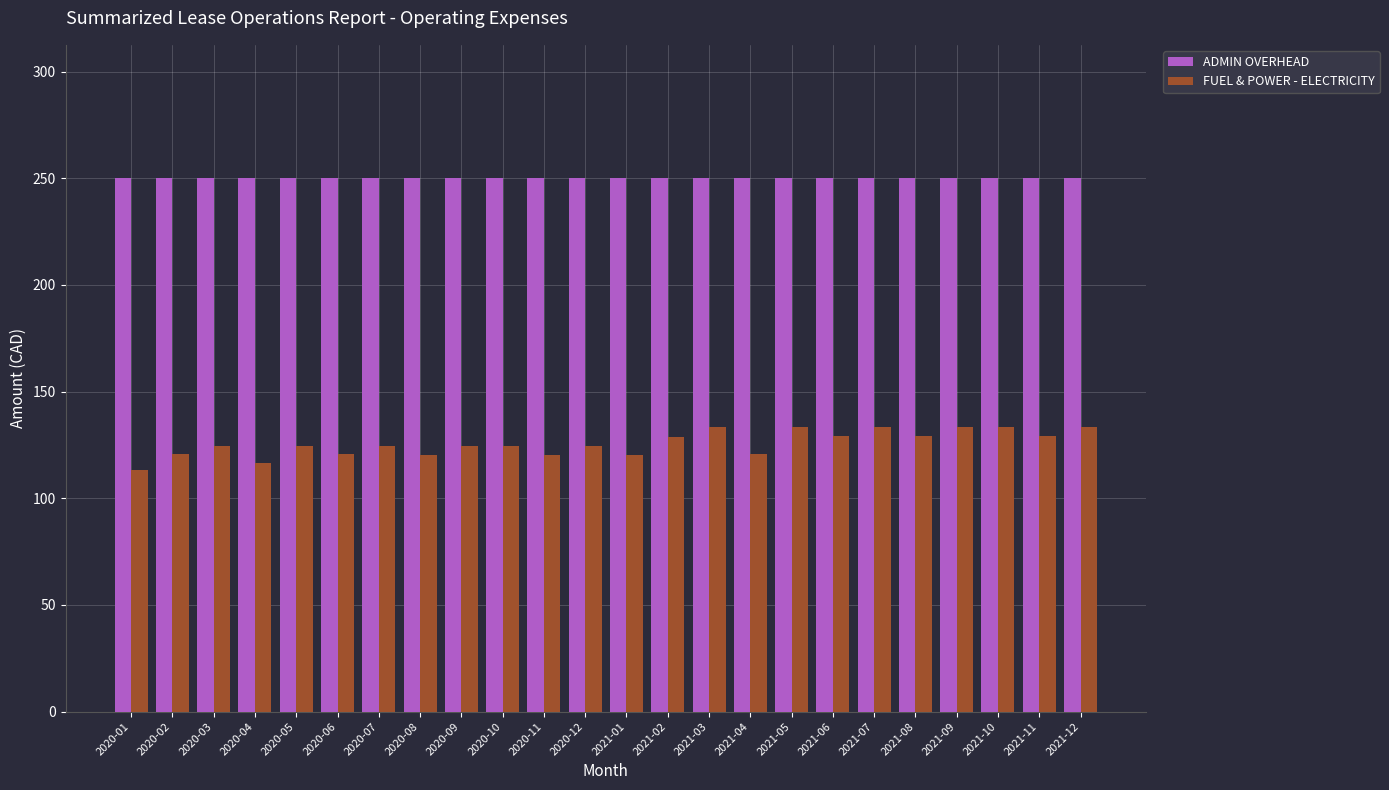

Is the value of ADMIN OVERHEAD at 2021-07 greater than the value of FUEL & POWER - ELECTRICITY at 2021-12?

Yes